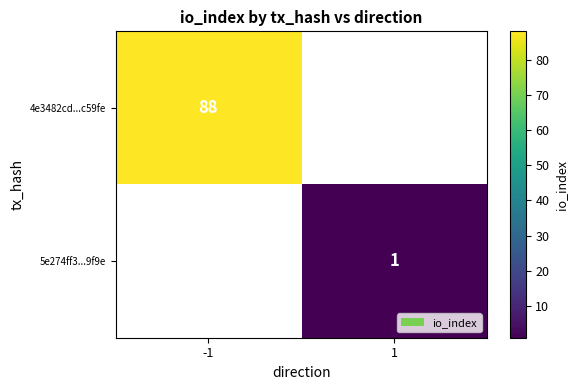

Is it true that 4e3482cd...c59fe equals 27 at -1?

False